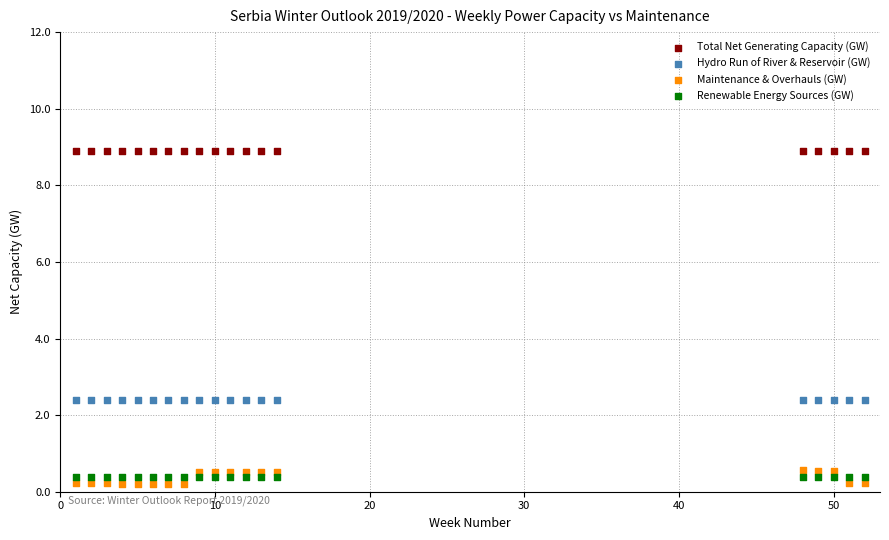

What are all the series names shown in the legend?

Total Net Generating Capacity (GW), Hydro Run of River & Reservoir (GW), Maintenance & Overhauls (GW), Renewable Energy Sources (GW)